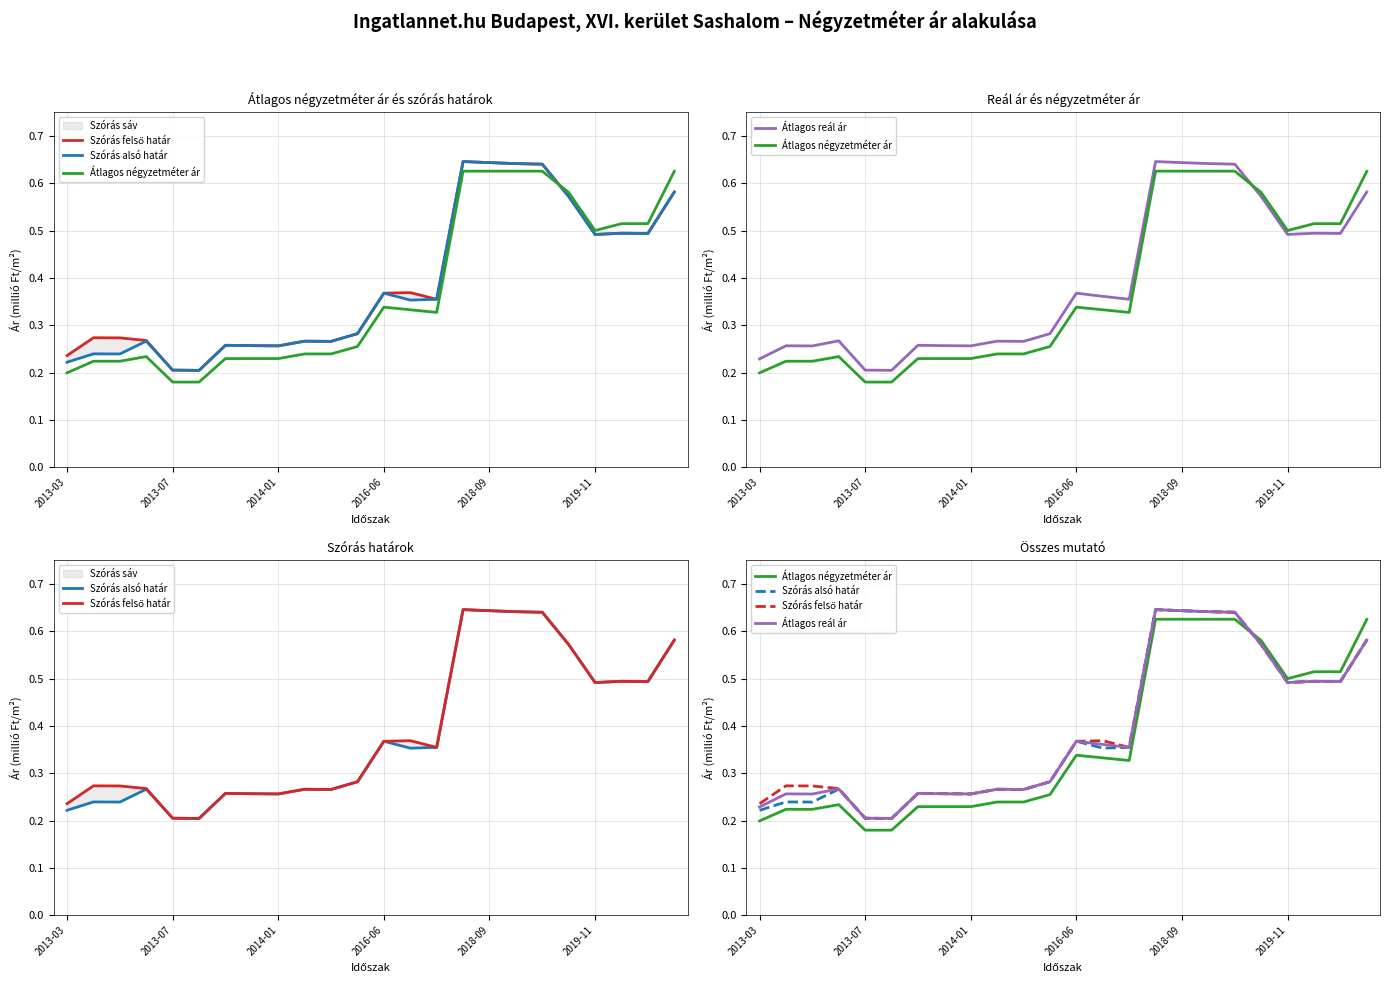

What is the sum of all Átlagos négyzetméter ár values?

8.9